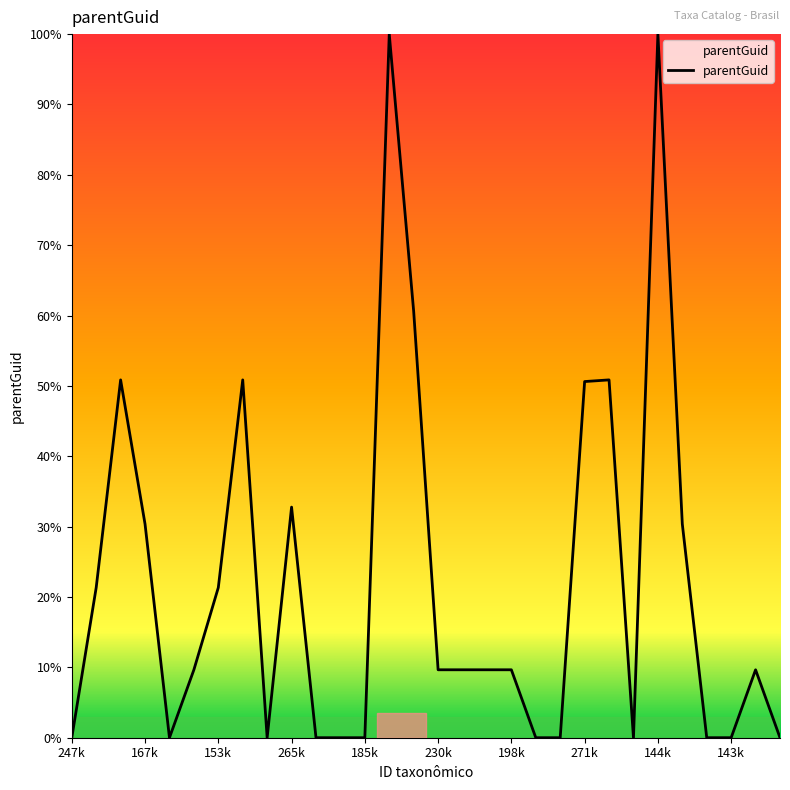

What is the maximum value shown in the chart?

100.0